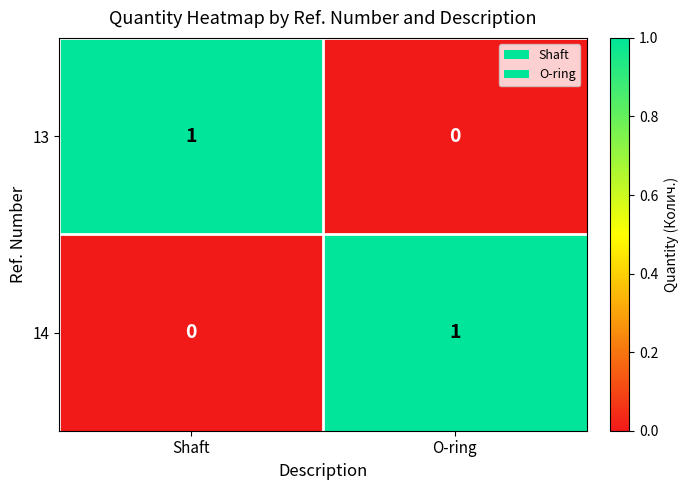

The 13 series shows 0 at Shaft. True or false?

False